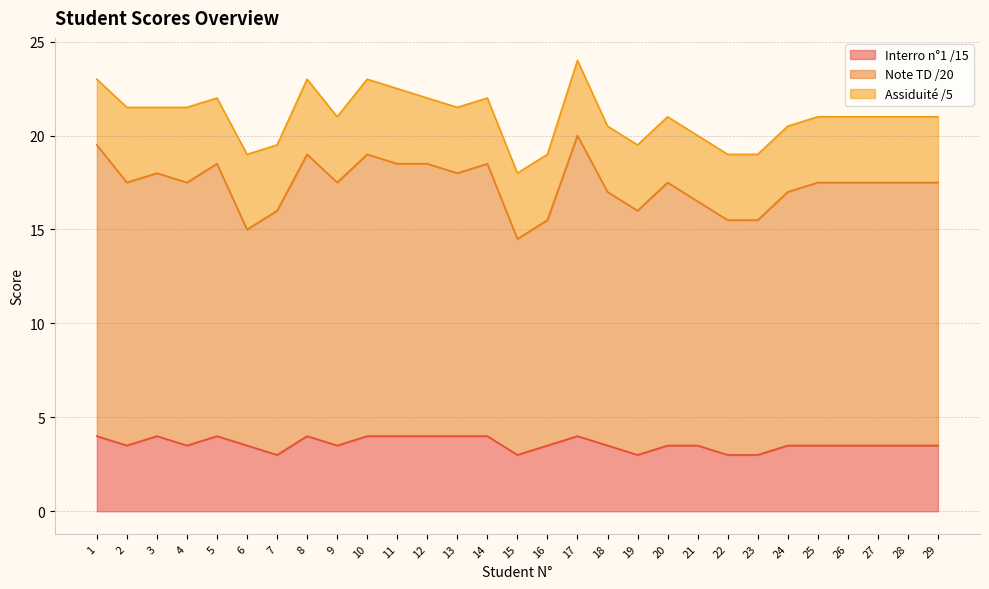

At which label is Interro n°1 /15 closest to 3?

7